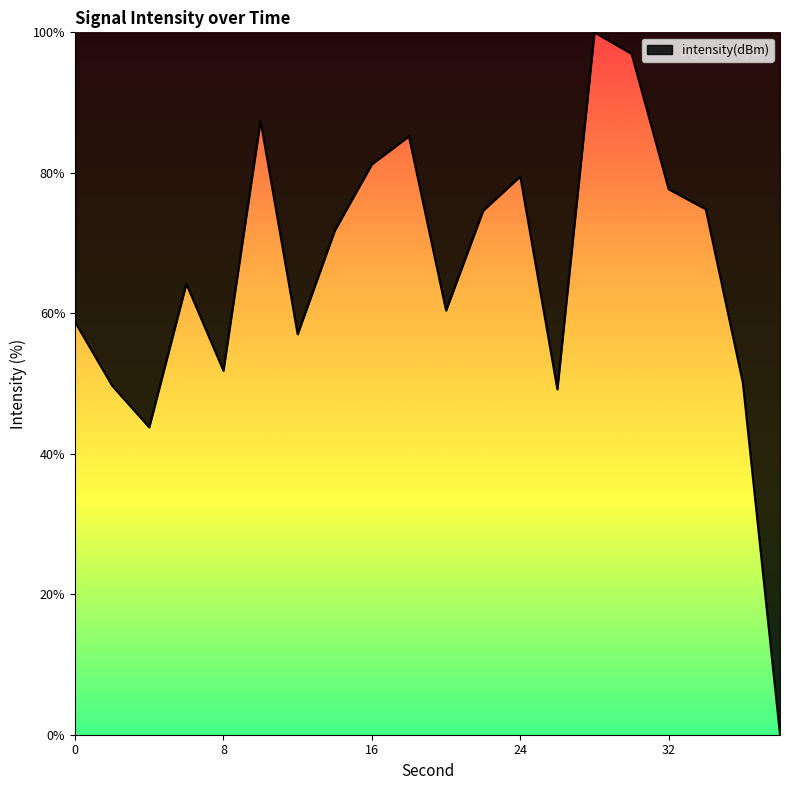

What is the greatest value displayed?

100.0